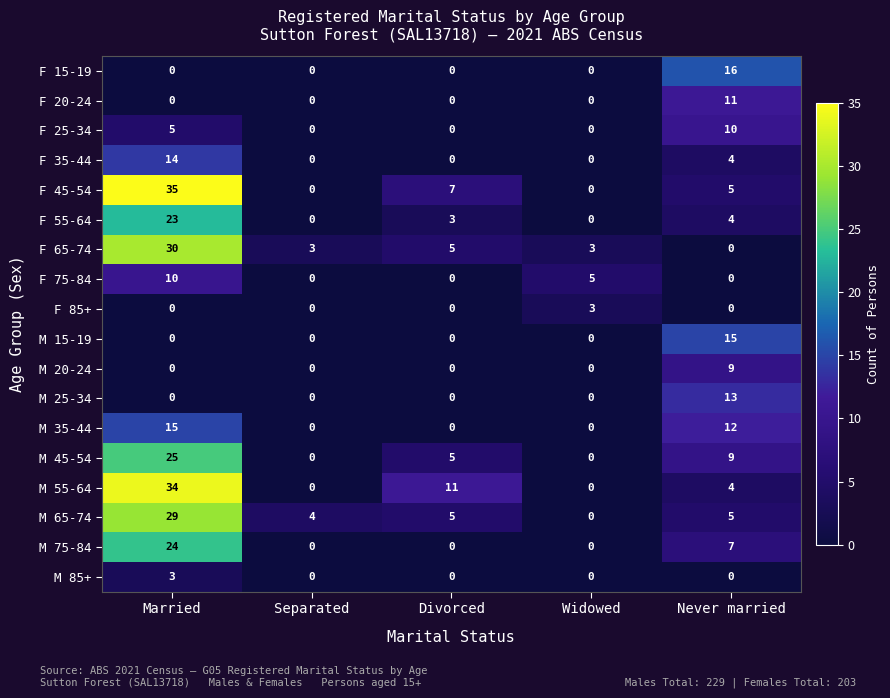

Which series changed the most between Separated and Never married?

F 15-19